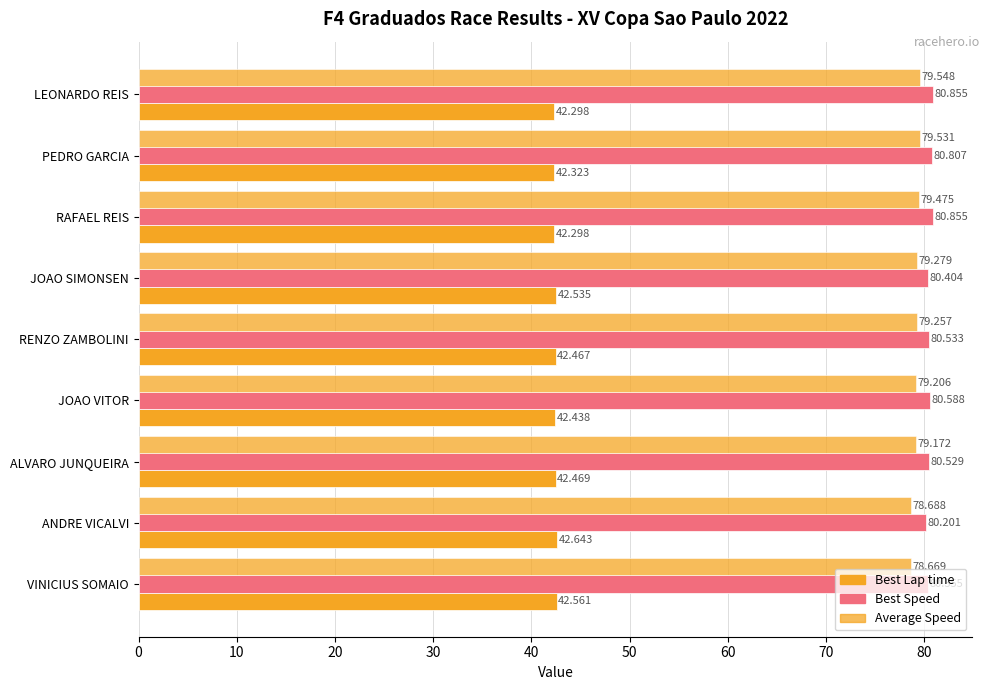

Reading left to right, extract all data points from this chart.

Best Lap time: 42.3	42.3	42.3	42.5	42.5	42.4	42.5	42.6	42.6
Best Speed: 80.9	80.8	80.9	80.4	80.5	80.6	80.5	80.2	80.4
Average Speed: 79.5	79.5	79.5	79.3	79.3	79.2	79.2	78.7	78.7